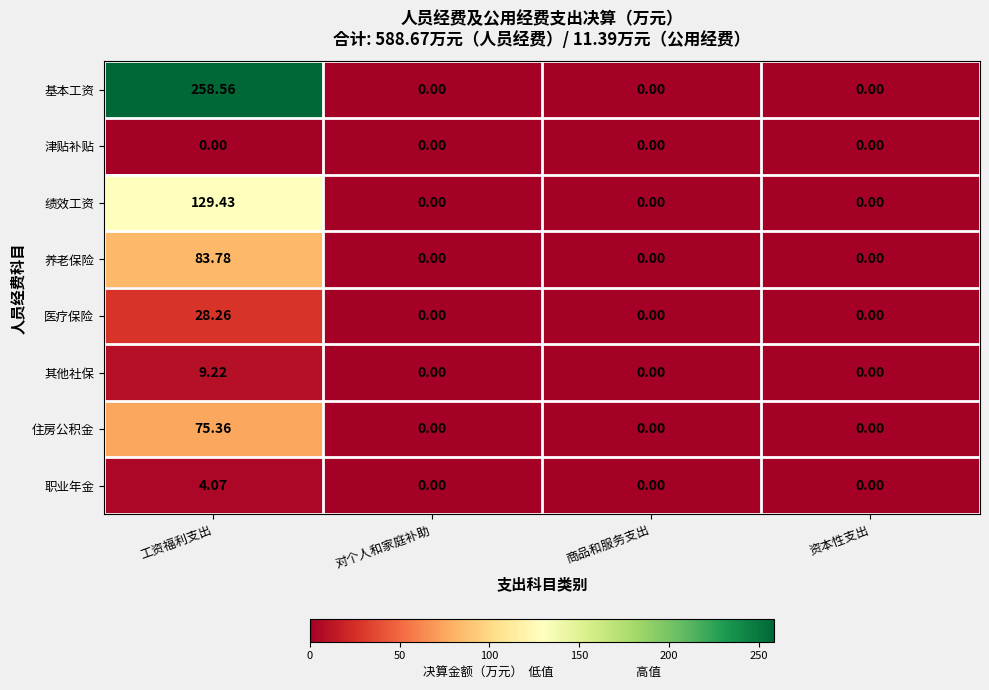

How many values in the 绩效工资 series exceed 0?

1